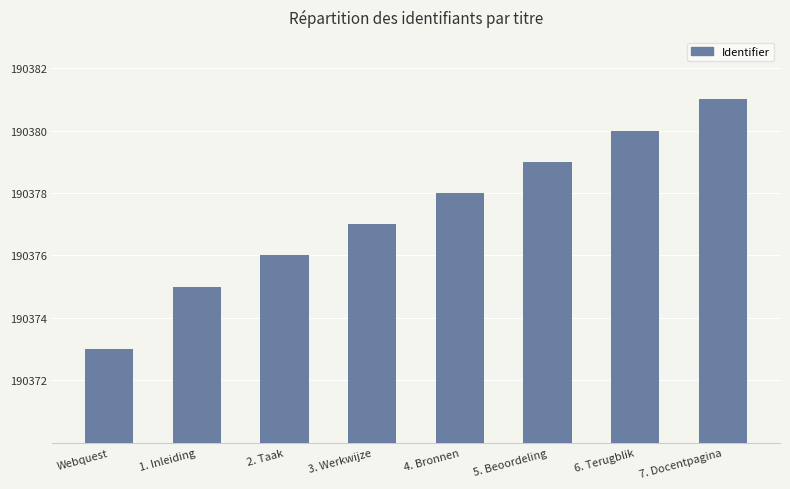

Is it true that the value at 3. Werkwijze is 283300?

False